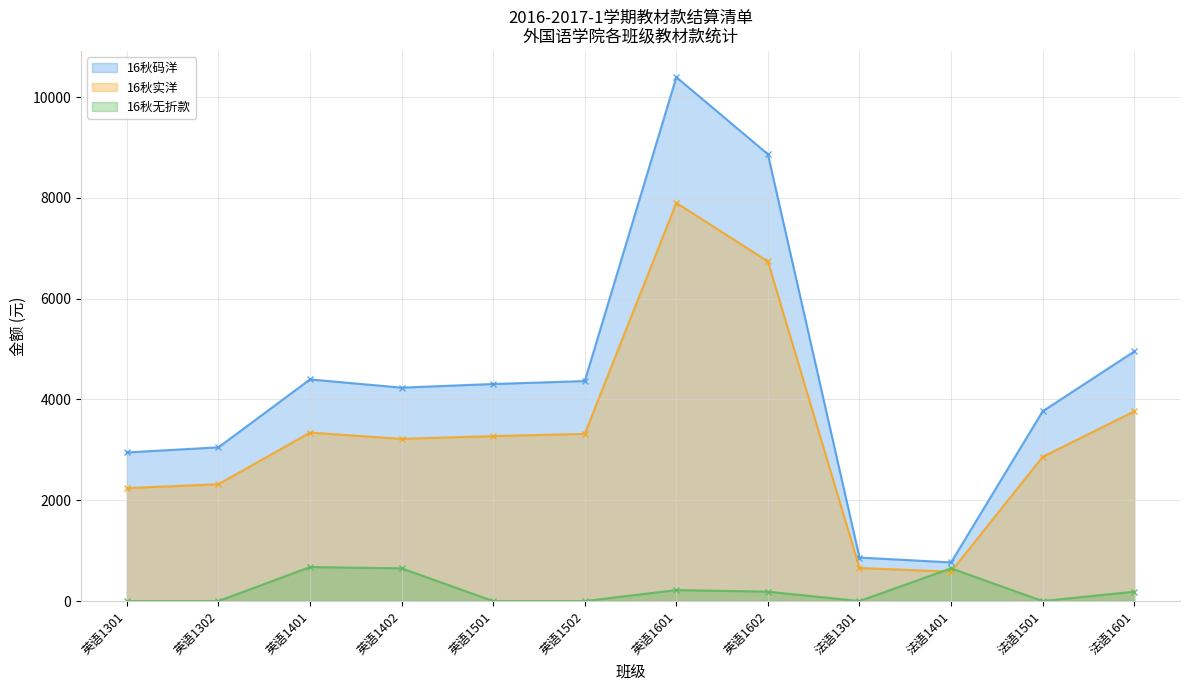

Is the value of 16秋码洋 at 法语1501 greater than the value of 16秋无折款 at 法语1401?

Yes